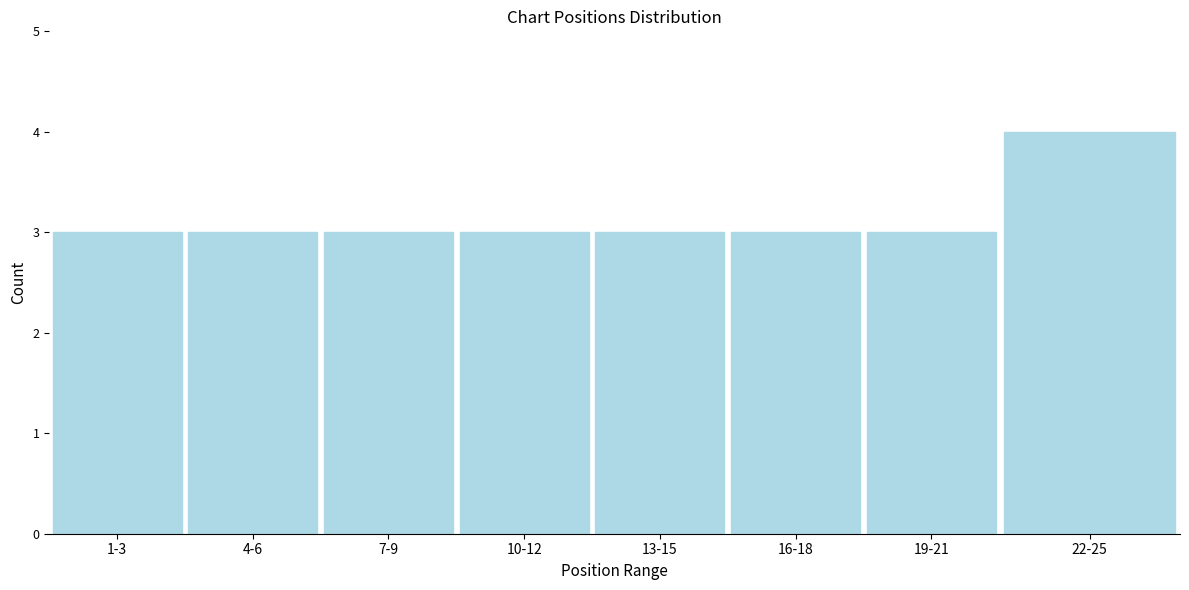

Reading left to right, list all the values displayed in this chart.

1-3=3	4-6=3	7-9=3	10-12=3	13-15=3	16-18=3	19-21=3	22-25=4